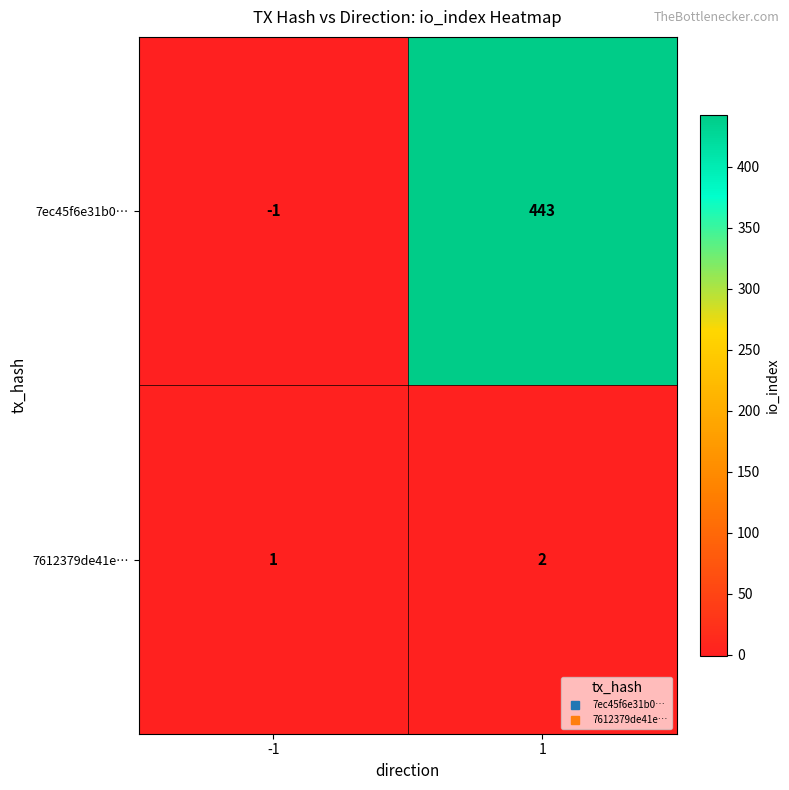

At how many categories does at least one series exceed 428?

1